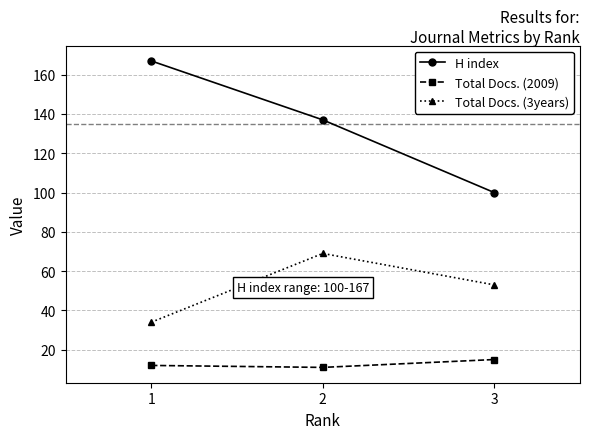

Count the number of data series in this chart.

3